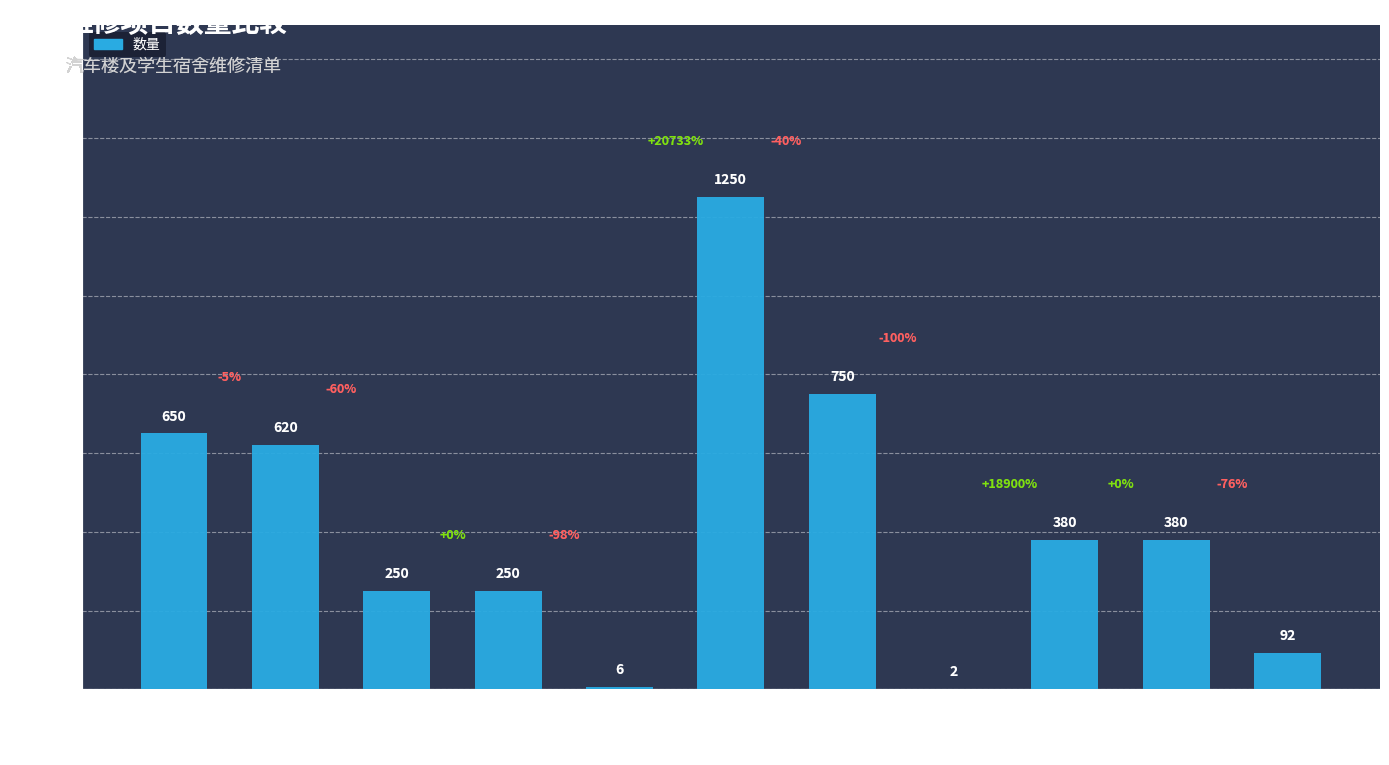

The value at 清理 is 241. True or false?

False